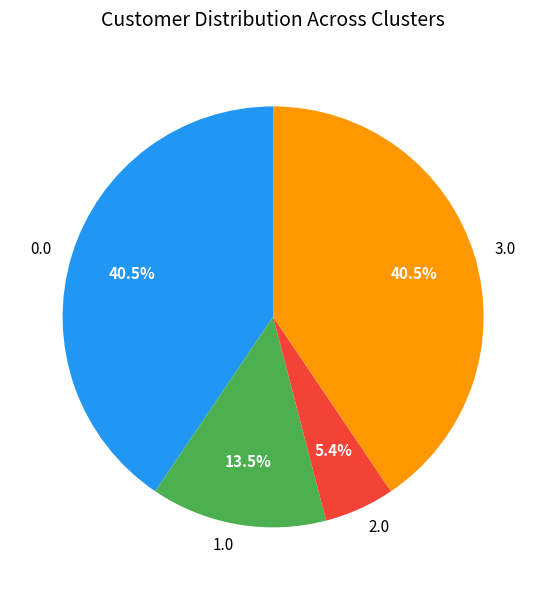

Is 0.0 the majority of the pie?

No